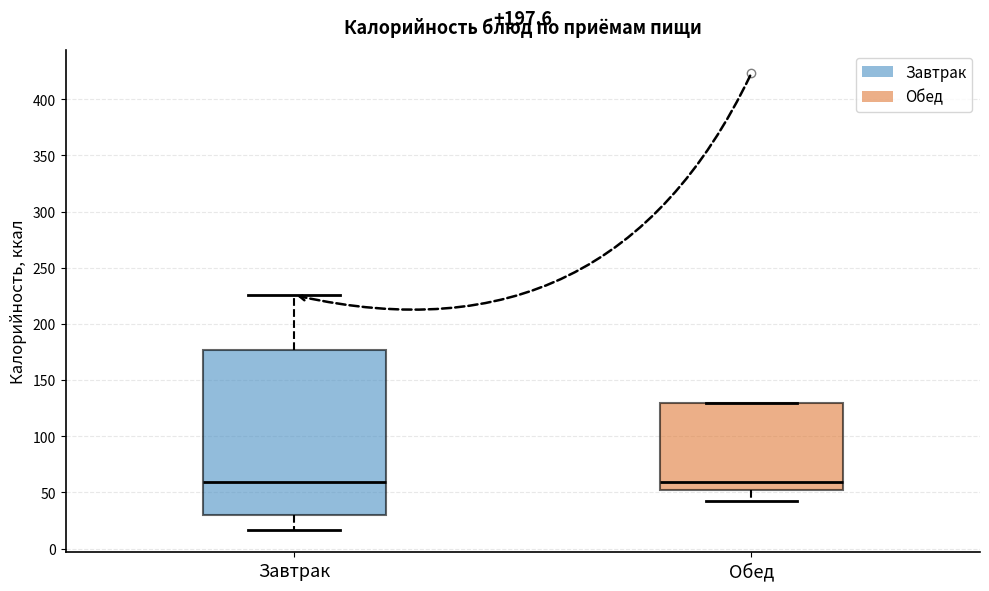

Reading left to right, read every box against the y-axis: the position of its median line, the range the box covers, and the ends of its whiskers. The values are not printed on the chart, so give them approximately, as read against the axis.

Завтрак: median 60, box 30 to 175, whiskers 15 to 225
Обед: median 60, box 50 to 130, whiskers 40 to 130